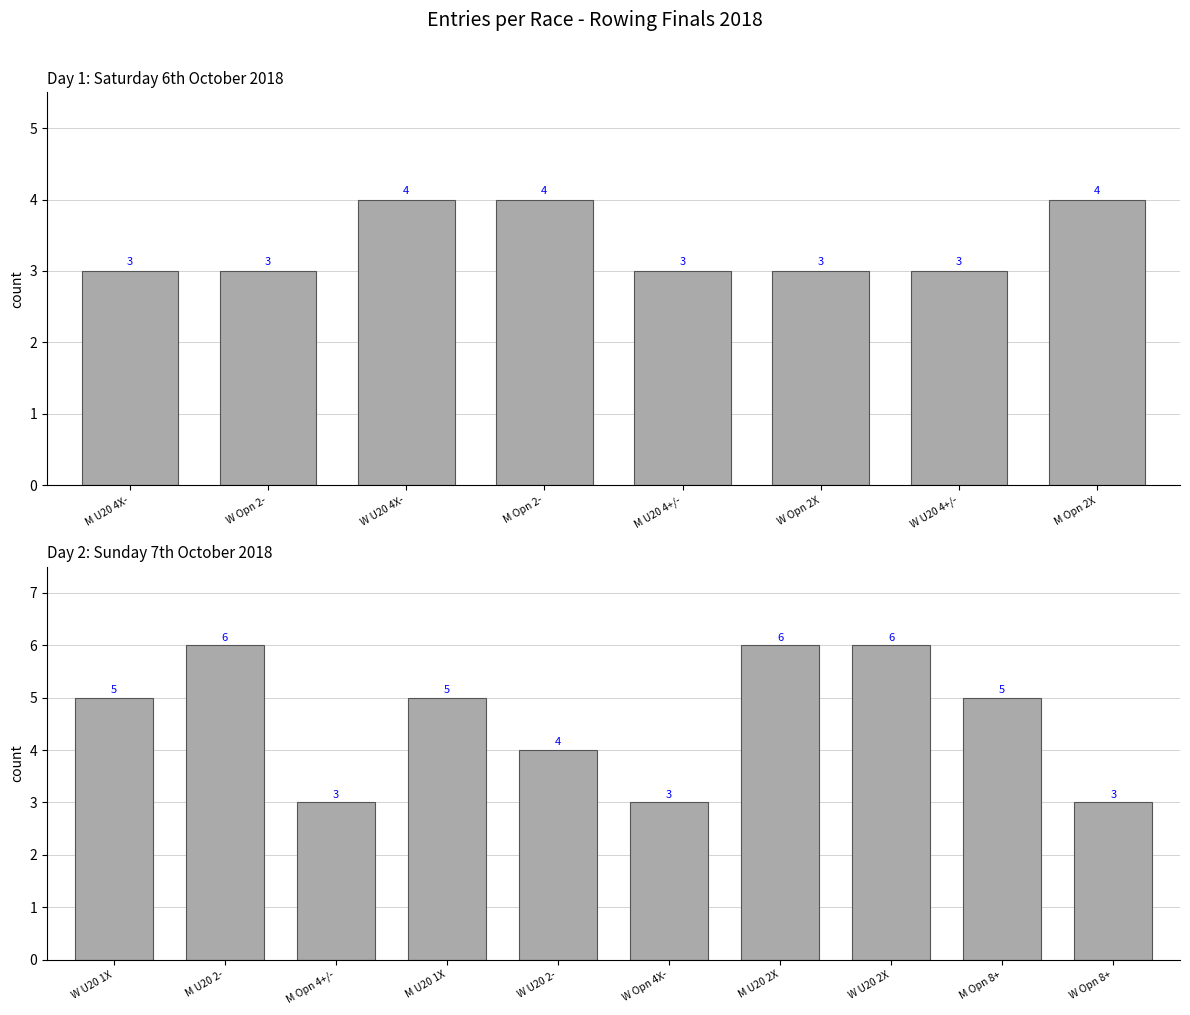

What position from the left is W U20 4+/-?

7